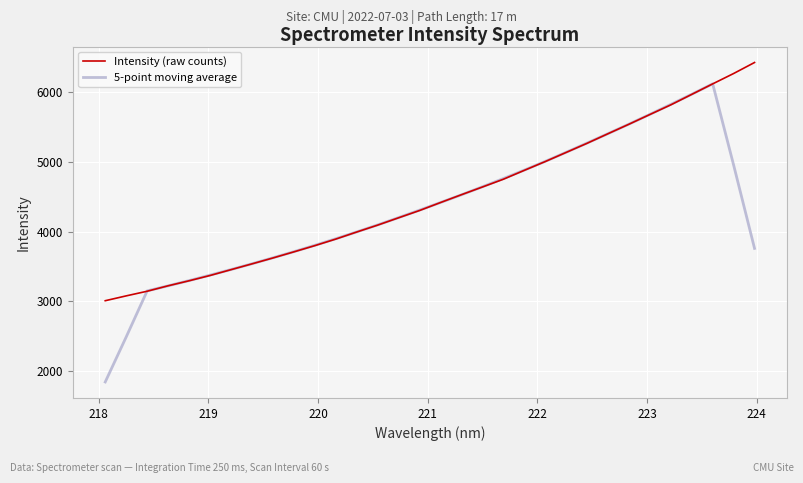

Rank the series by their maximum value, from lowest to highest.

5-point moving average, Intensity (raw counts)